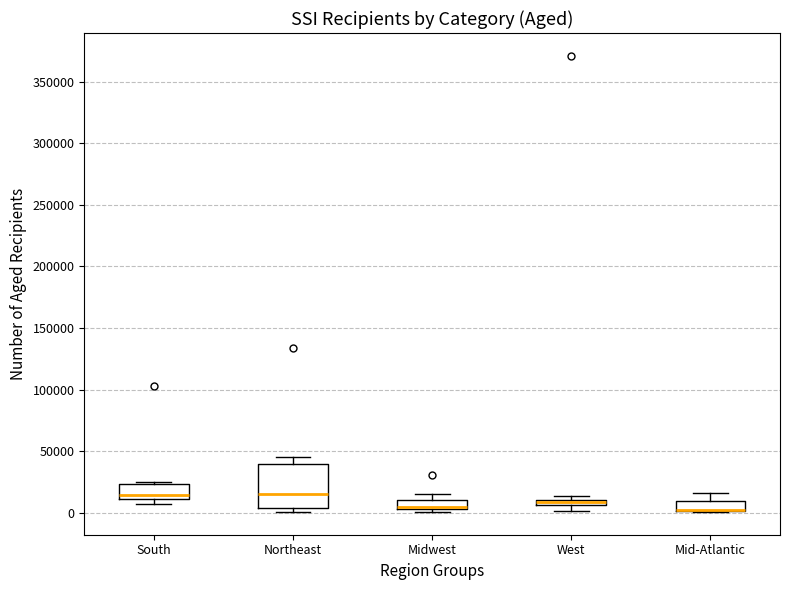

Which box is the tallest, from its lower edge to its upper edge?

Northeast